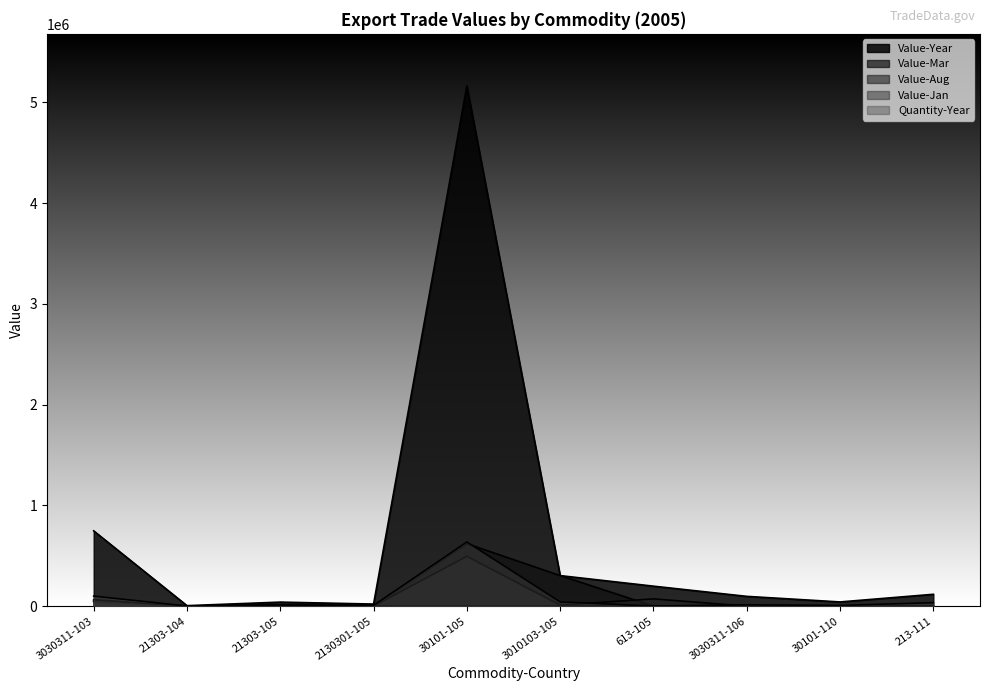

How many values in the Value-Jan series exceed 0?

1